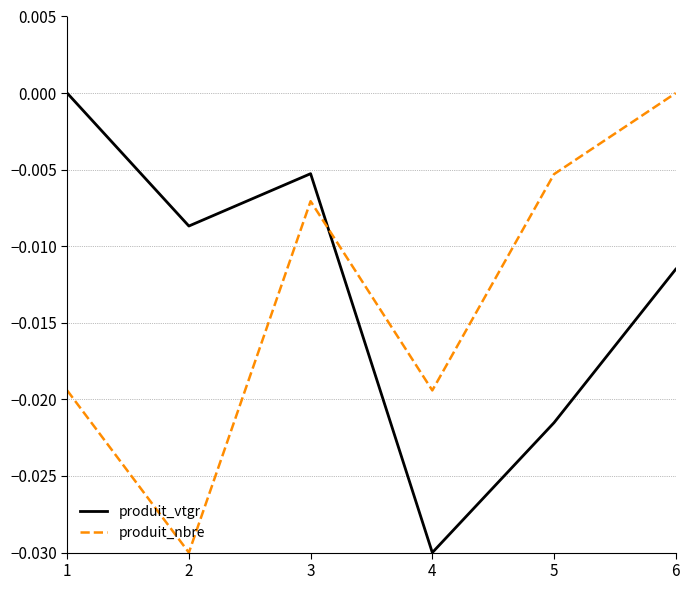

Is it true that produit_vtgr equals -0.0 at 5?

True